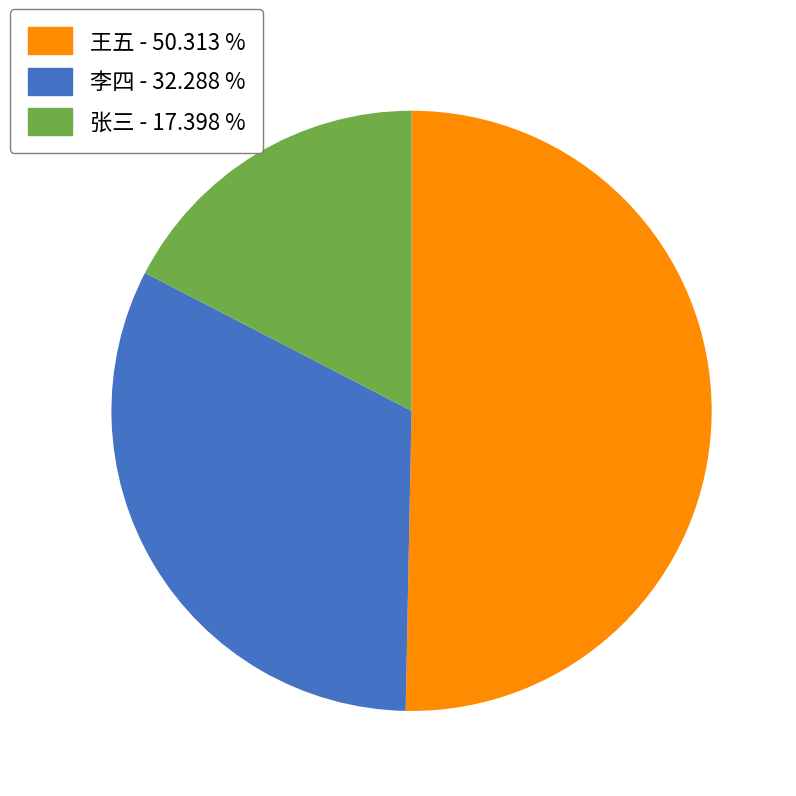

Combined, do 王五 - 50.313 % and 李四 - 32.288 % account for over 50%?

Yes